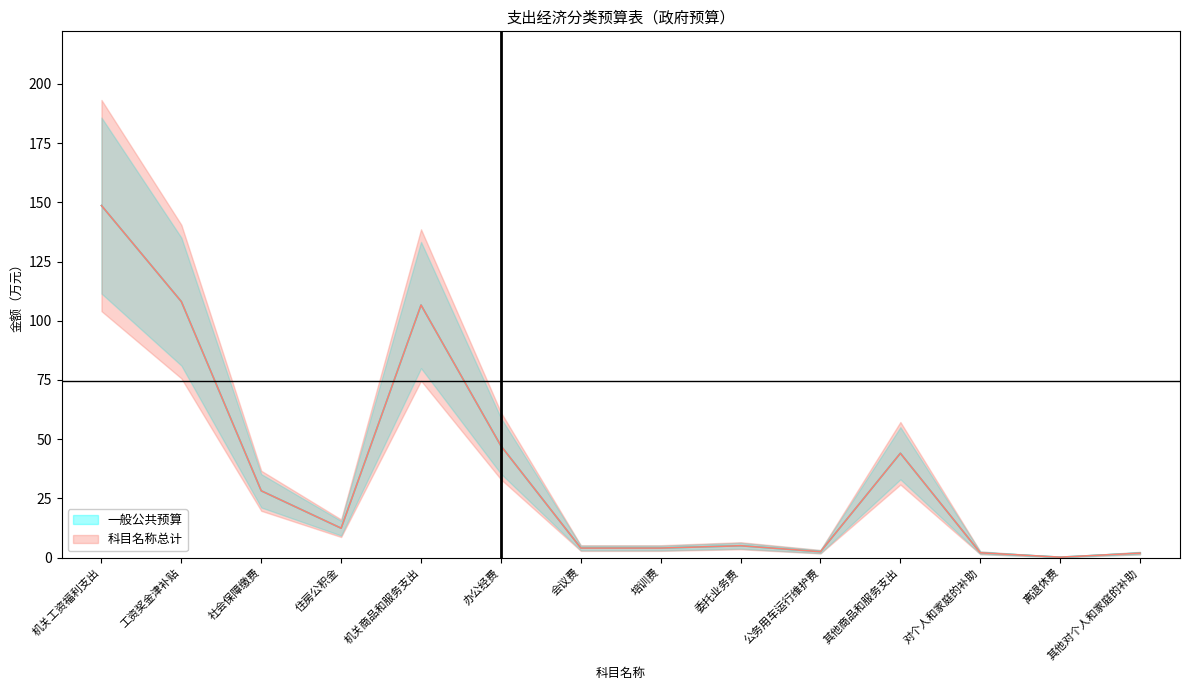

What is the maximum value for 一般公共预算?

148.7